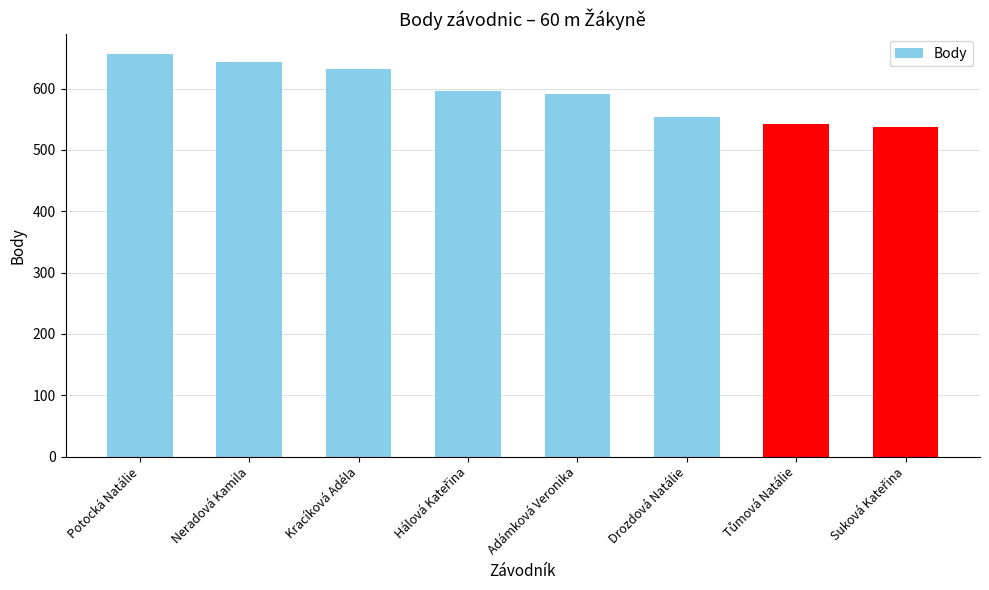

Are the bars horizontal?

No